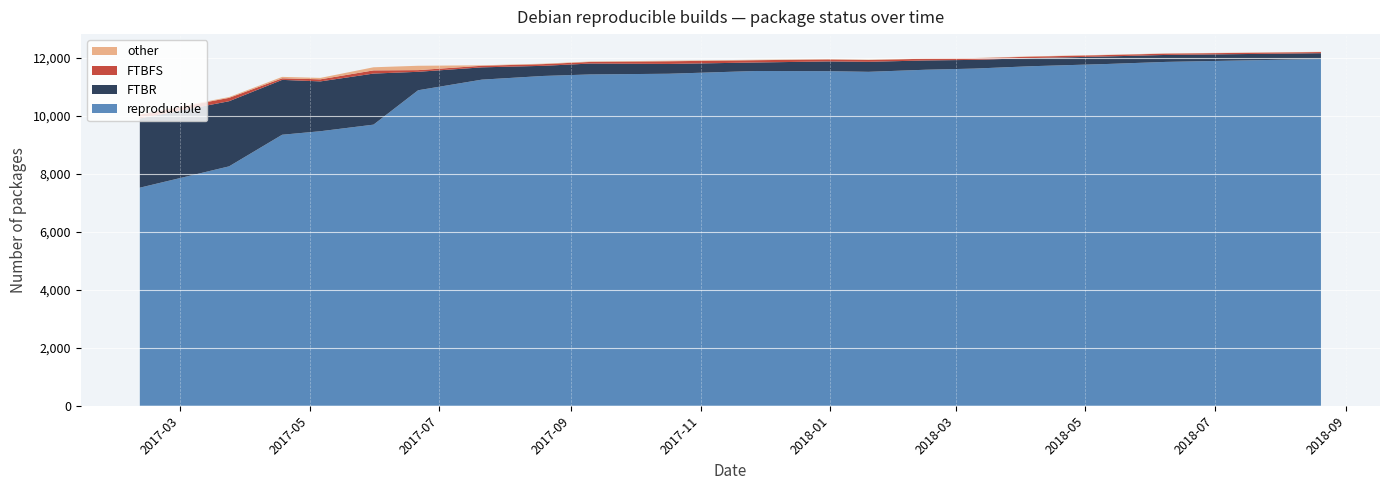

Reading left to right, extract all data points from this chart.

reproducible: 7515	8250	9340	9461	9688	10873	11239	11366	11418	11442	11537	11531	11508	11580	11620	11700	11780	11850	11900	11950
FTBR: 2386	2245	1891	1717	1760	636	423	349	375	338	293	335	345	320	300	280	260	240	220	200
FTBFS: 131	116	54	72	110	58	55	59	56	92	79	69	63	60	55	50	48	45	42	40
other: 17	27	49	49	107	150	16	15	15	19	15	12	12	11	10	10	9	9	8	8